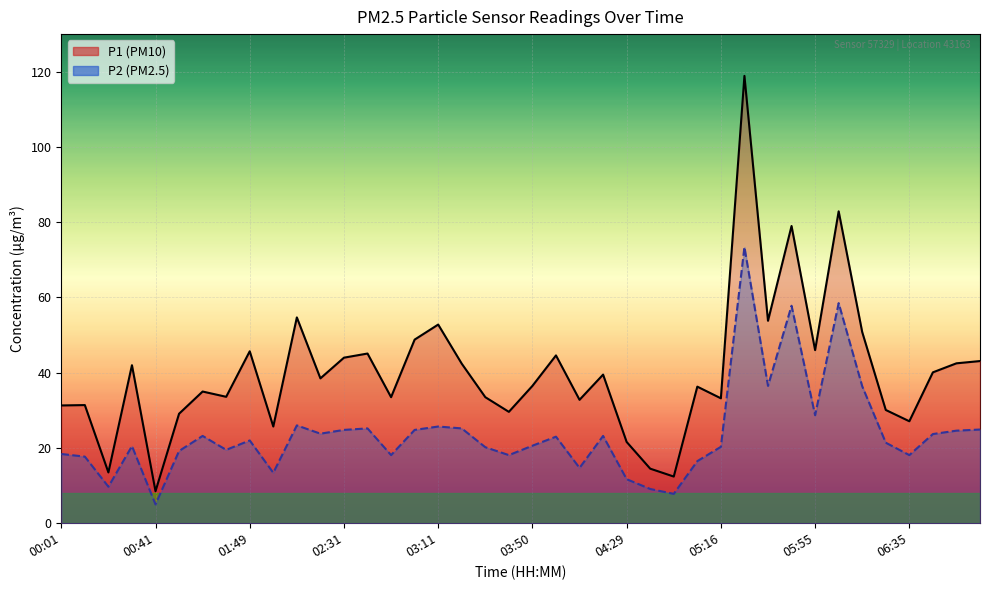

True or false: P1 has more than 0 points higher than both neighbors.

True